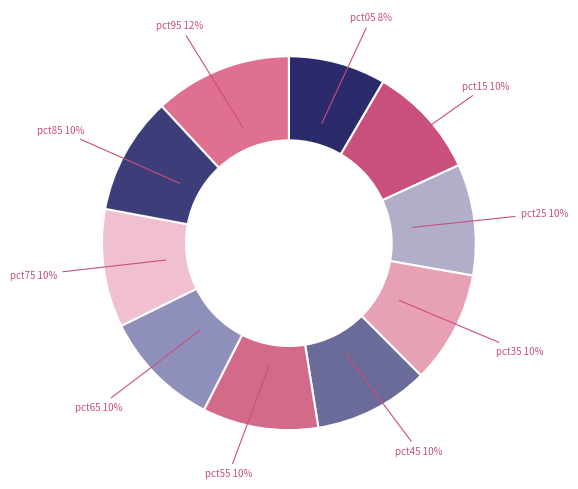

How many segments does this pie chart have?

10